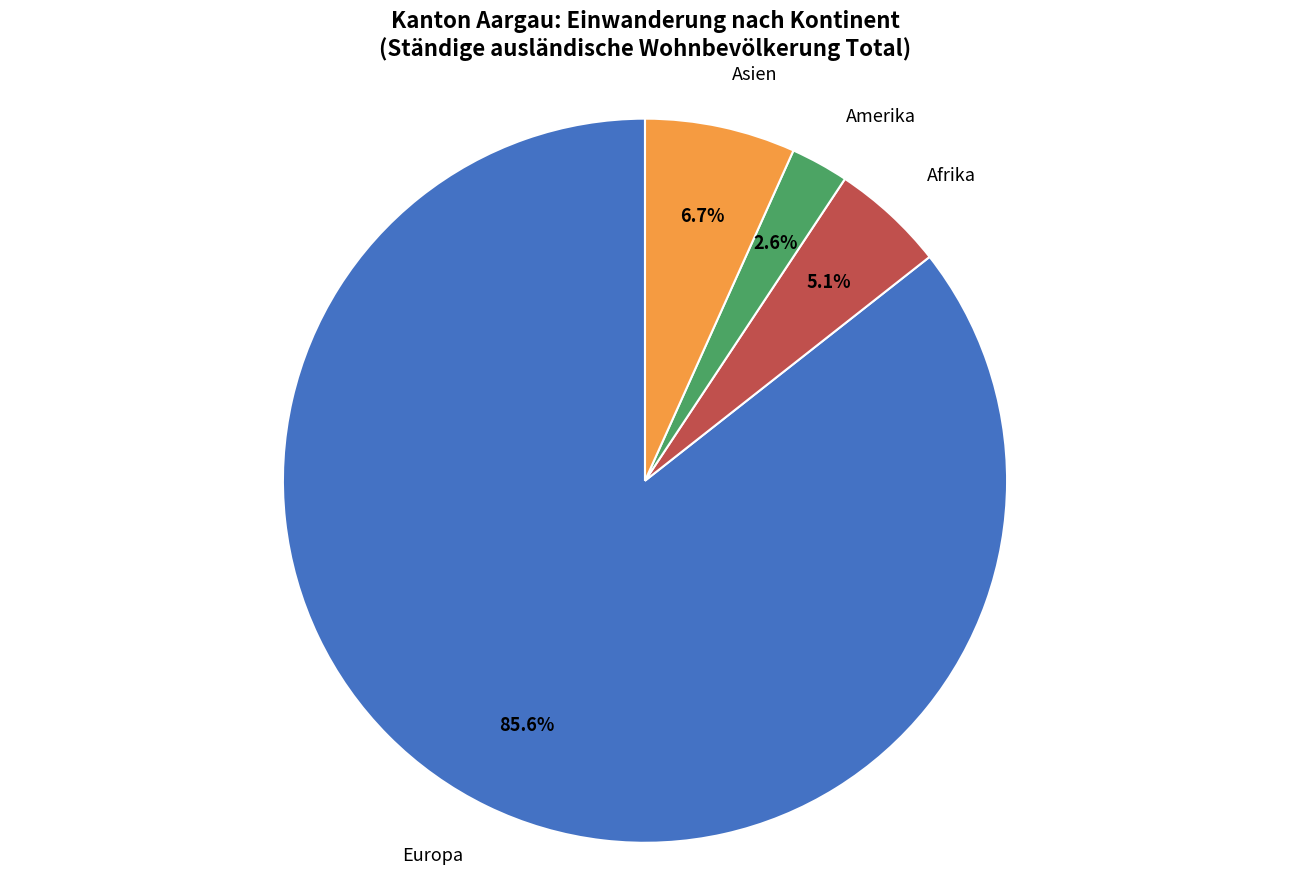

Is there a majority slice in this chart?

Yes